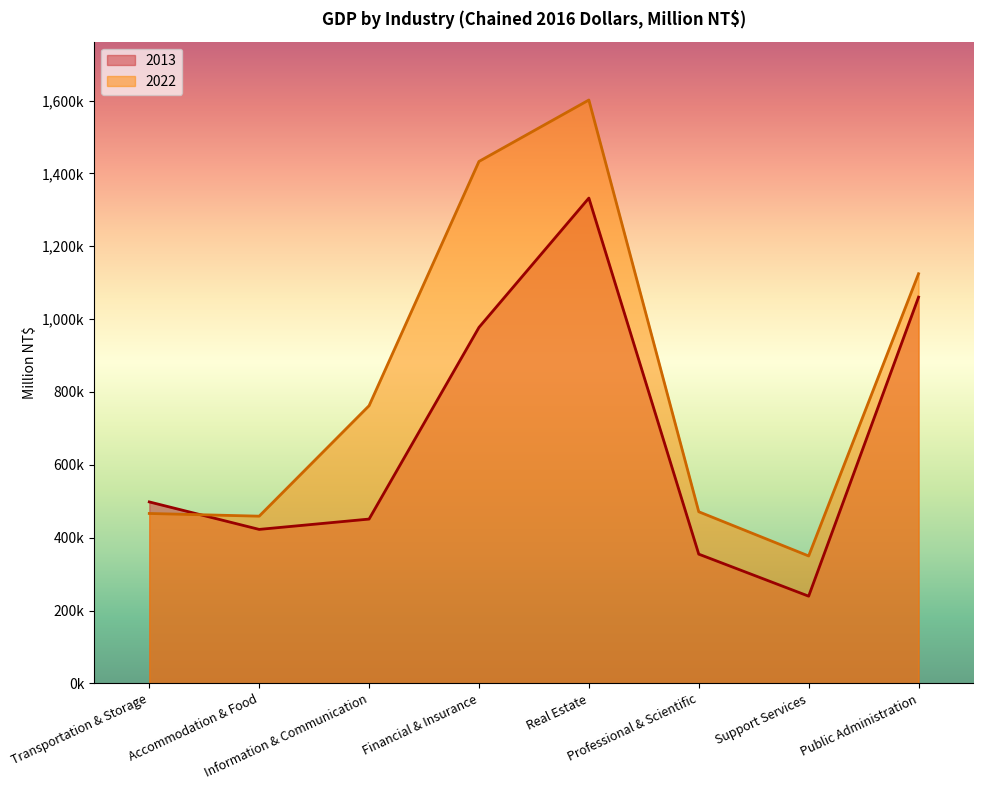

Does the chart have visible grid lines?

No